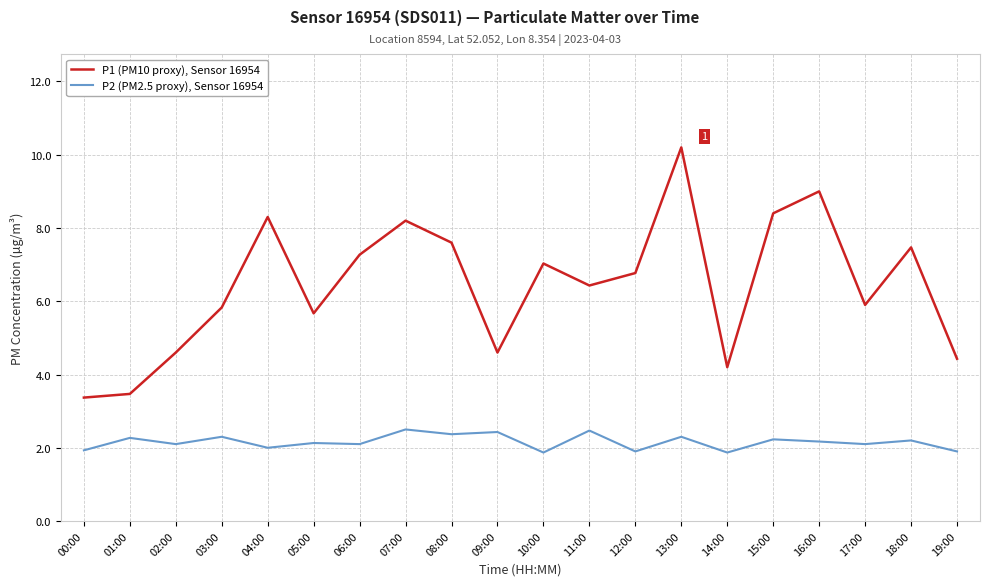

True or false: P1 (PM10 proxy), Sensor 16954 has a value of 7.0 at 10:00.

True